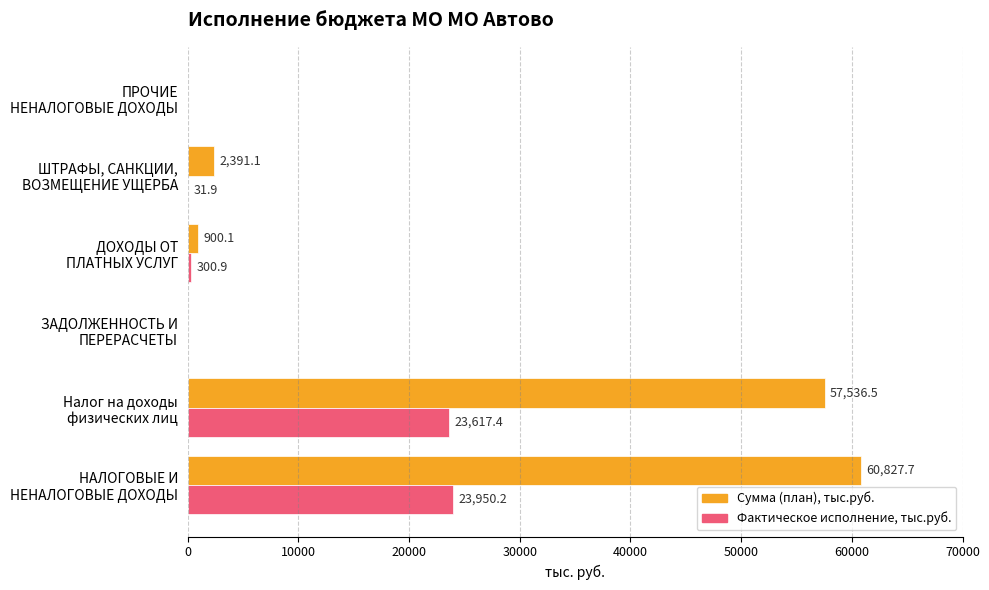

What is the maximum value shown in the chart?

60827.7